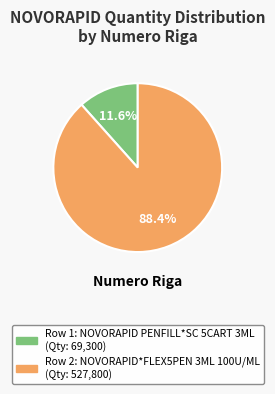

Is there a majority slice in this chart?

Yes